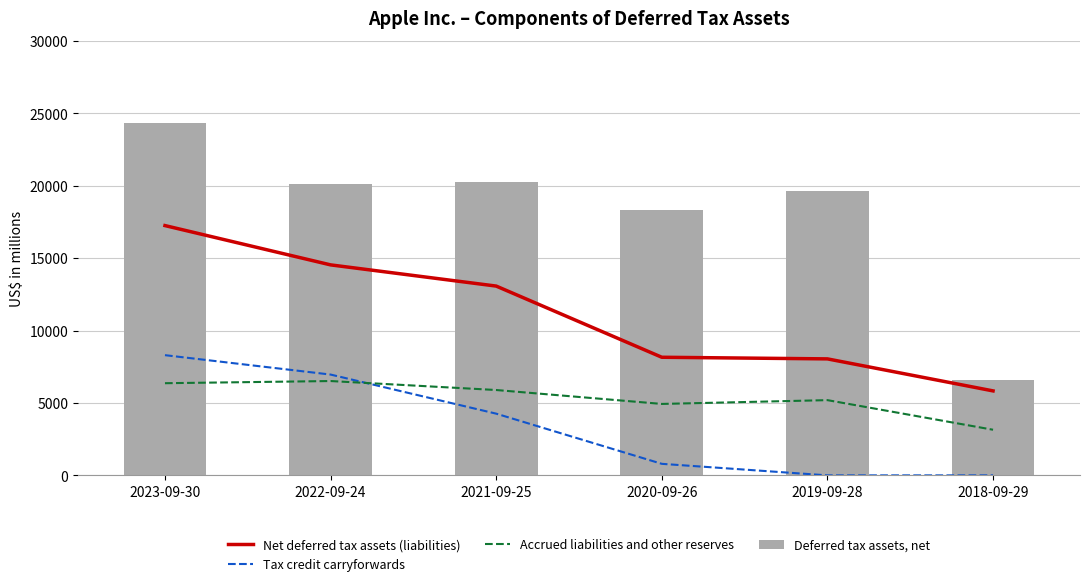

What is the difference between the highest and lowest values at 2023-09-30?

18004